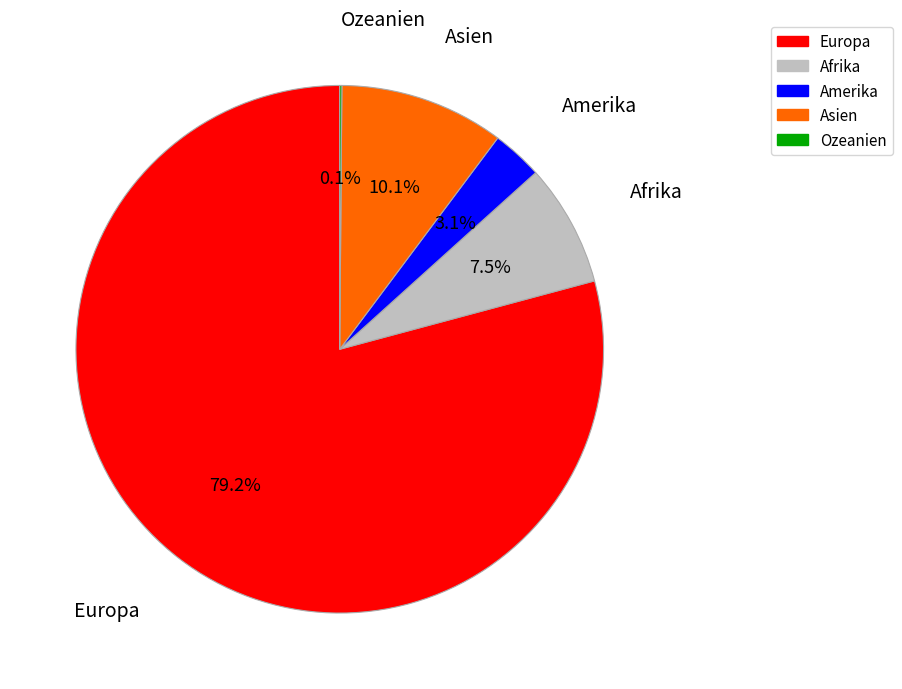

What is the largest slice in the pie chart?

Europa